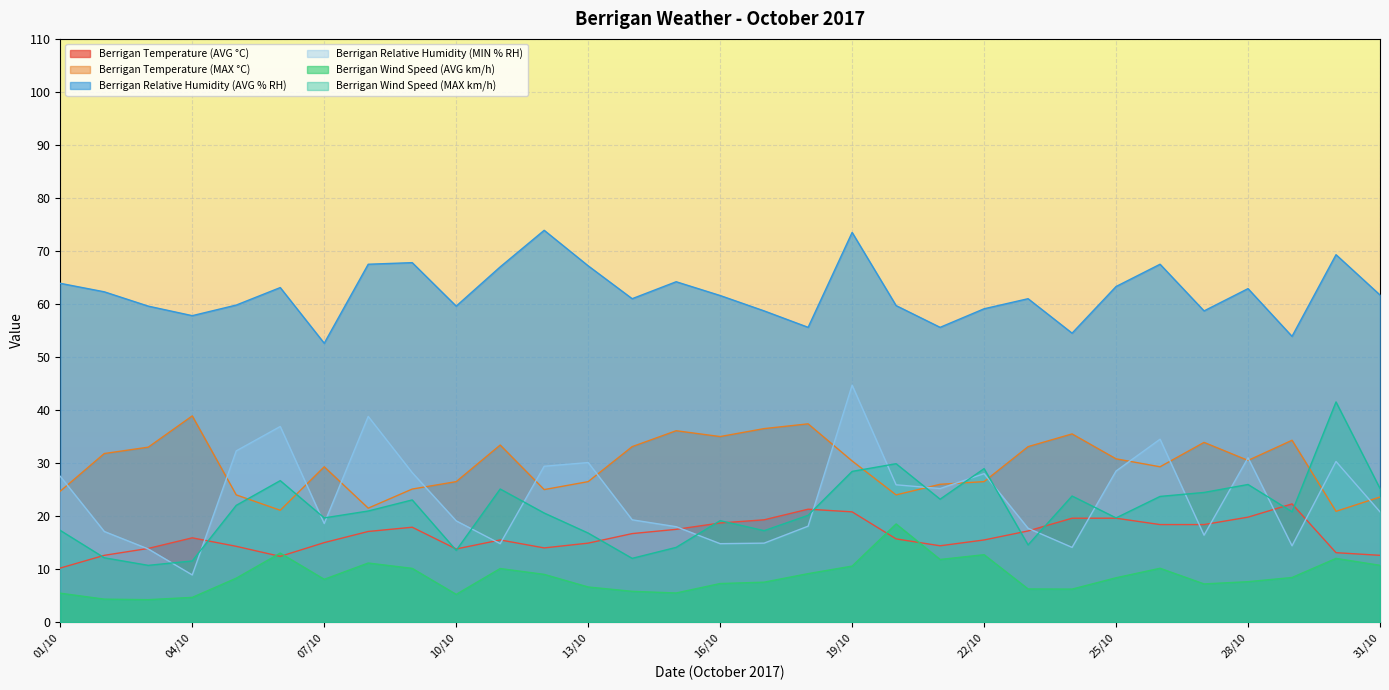

In Berrigan Relative Humidity (AVG % RH), how many points are higher than both neighbors (excluding endpoints)?

9